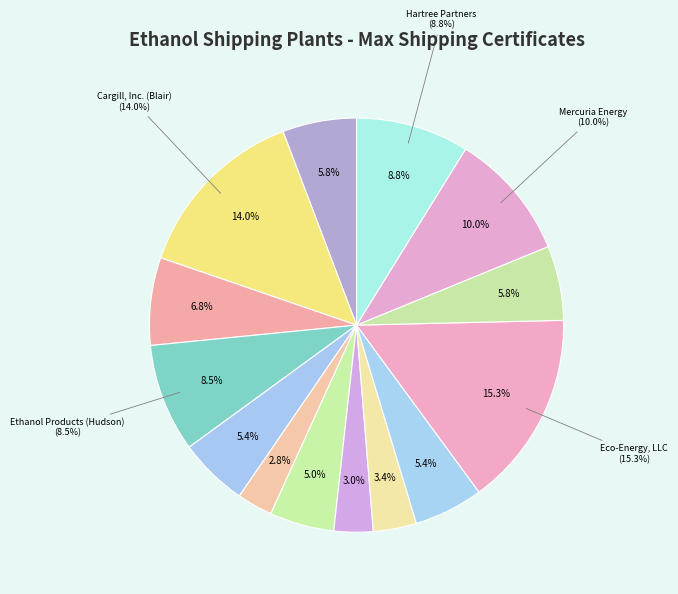

What is the ratio of the value at Ethanol Products (Emmetsburg) to the value at Badger State Ethanol?

2.5